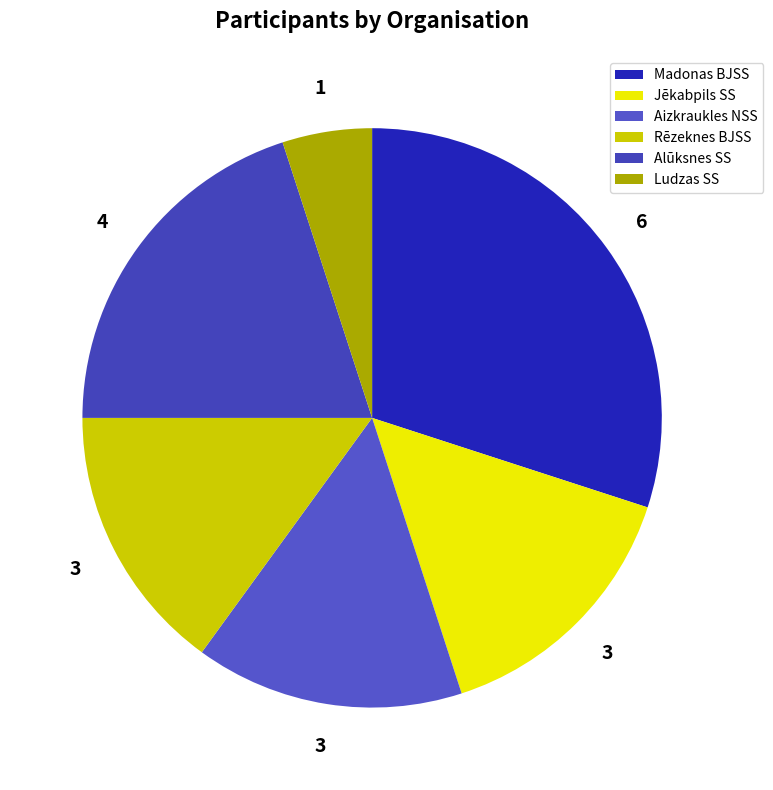

How many slices are in this pie chart?

6